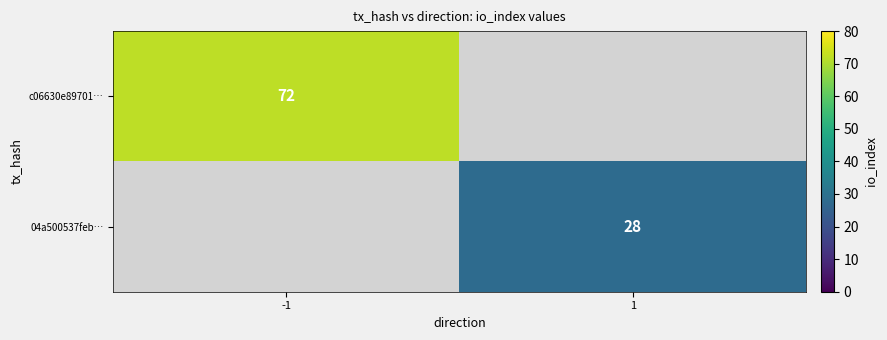

Is the value of c06630e89701… at -1 greater than the value of 04a500537feb… at 1?

Yes